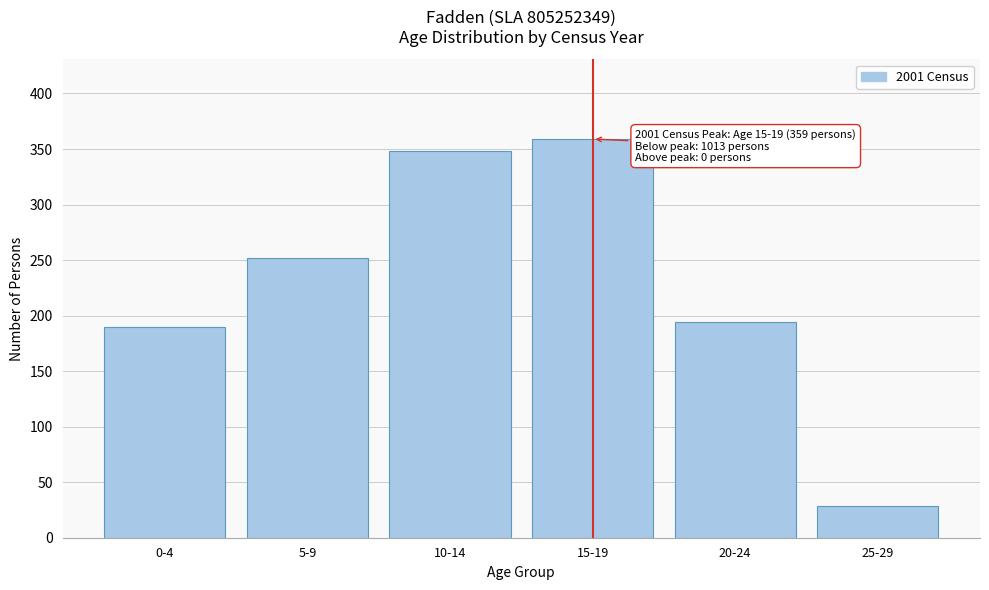

Reading left to right, extract all data points from this chart.

0-4=190	5-9=252	10-14=348	15-19=359	20-24=194	25-29=29